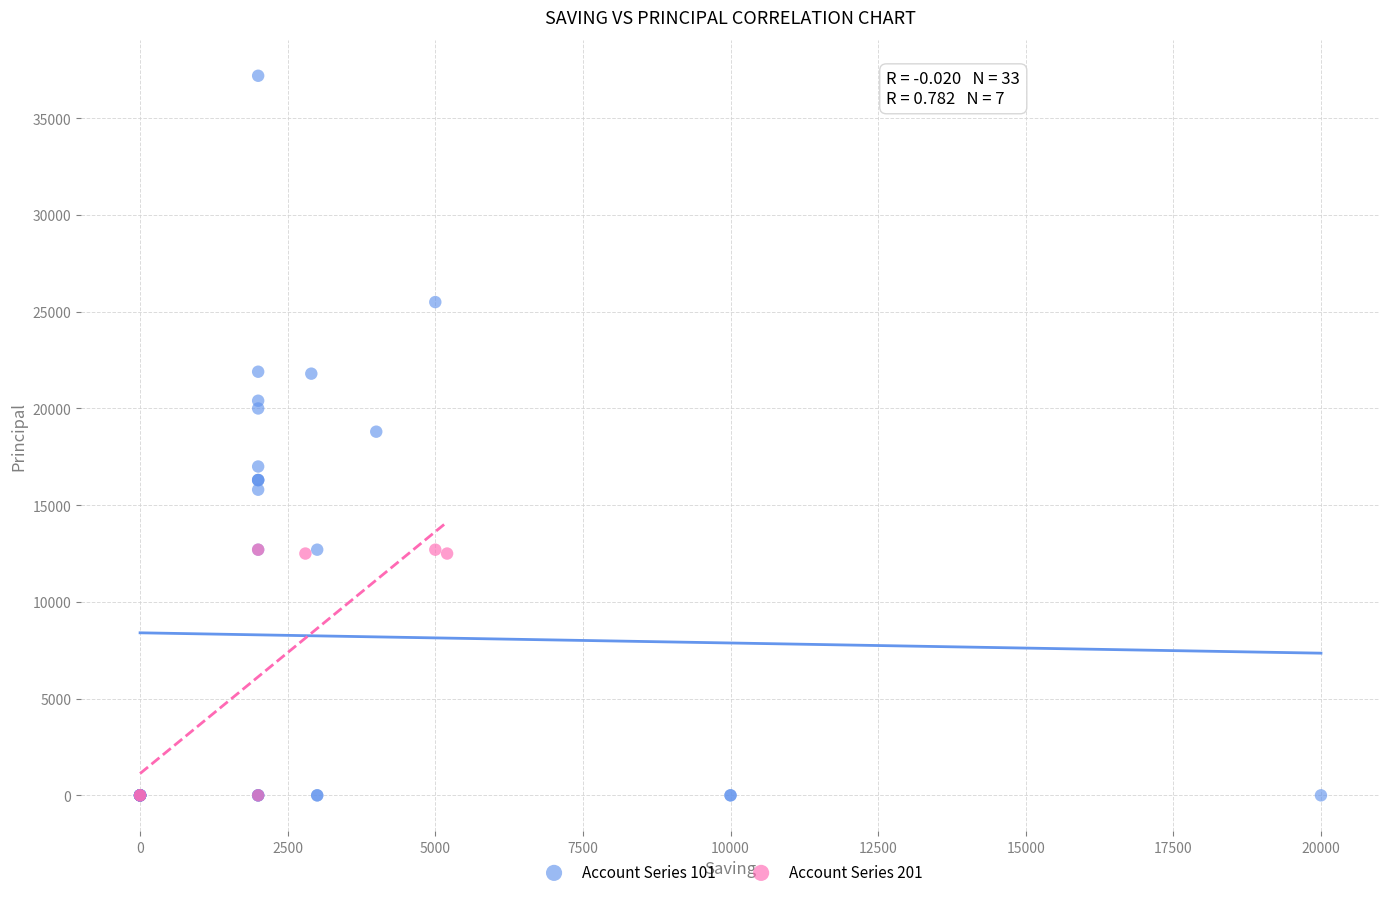

Which series reaches the maximum Y coordinate?

Account Series 101